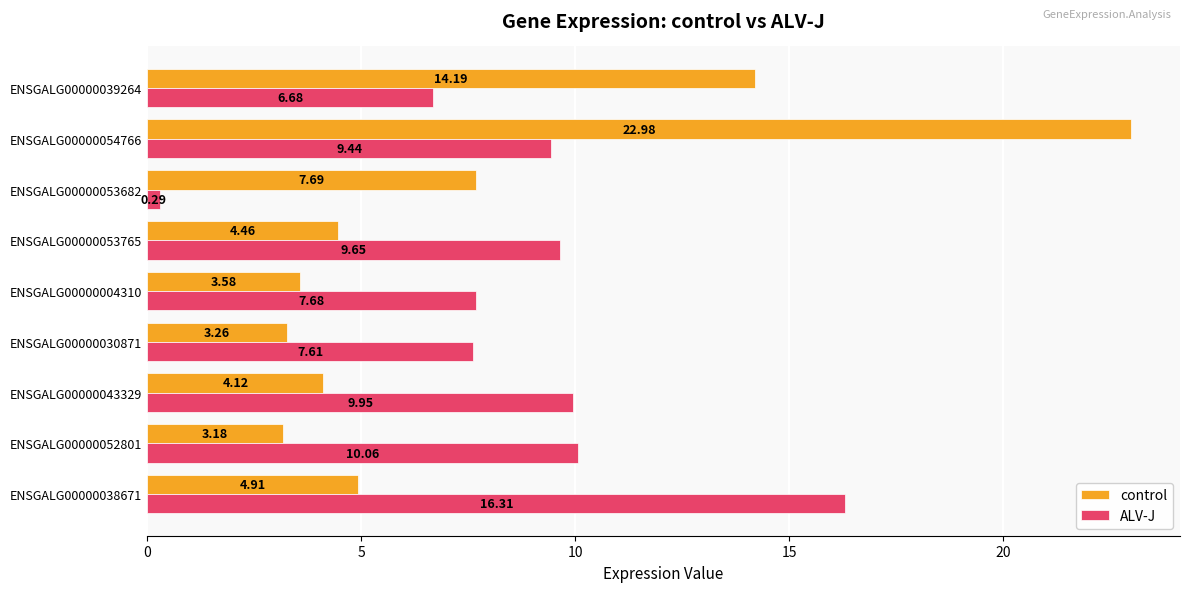

Rank the series by their average value, from highest to lowest.

ALV-J, control